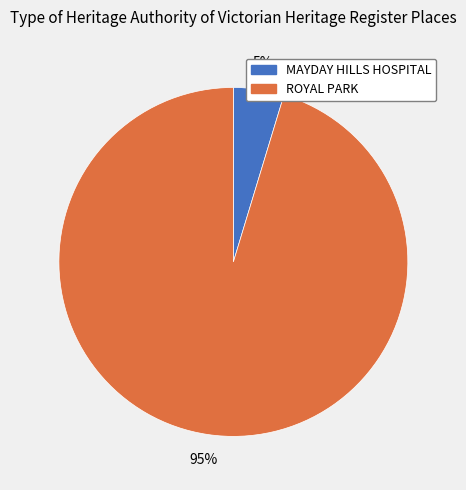

To the nearest percent, what is the combined percentage of ROYAL PARK and MAYDAY HILLS HOSPITAL?

100%